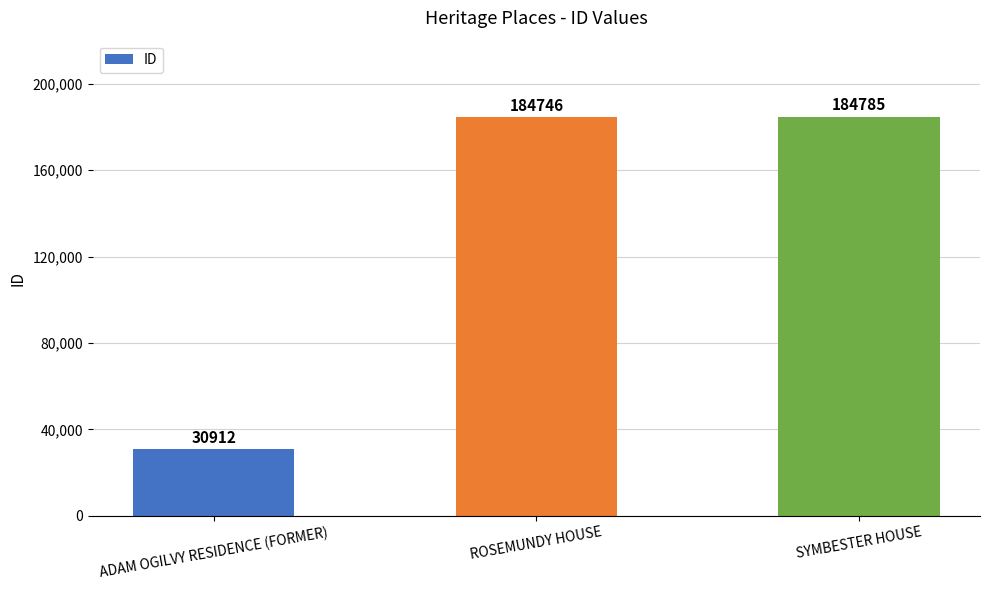

What is the value of the 1st bar from the left?

30912